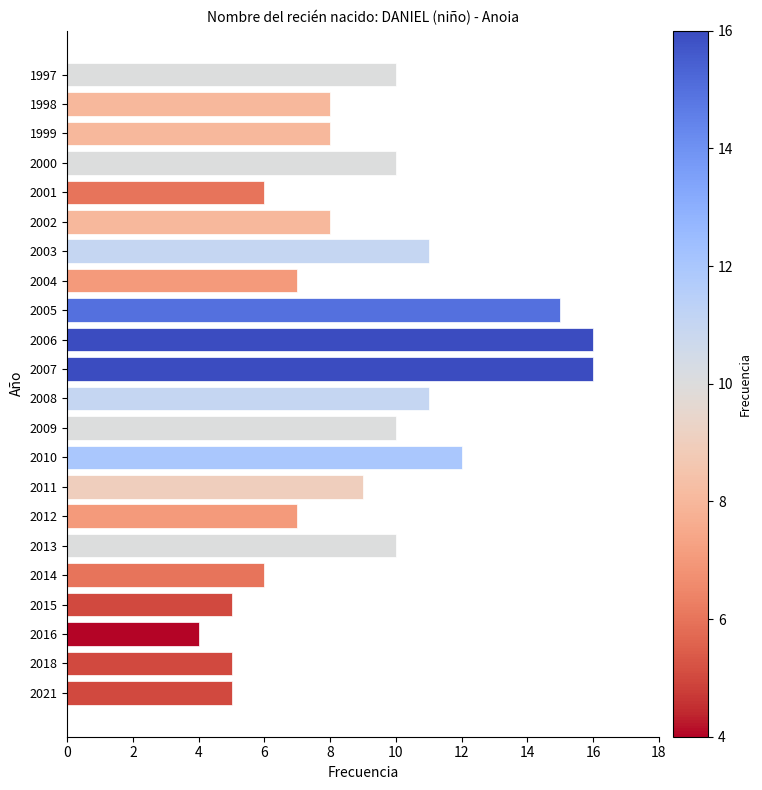

Reading bottom to top, transcribe all the data shown in this chart.

5	5	4	5	6	10	7	9	12	10	11	16	16	15	7	11	8	6	10	8	8	10